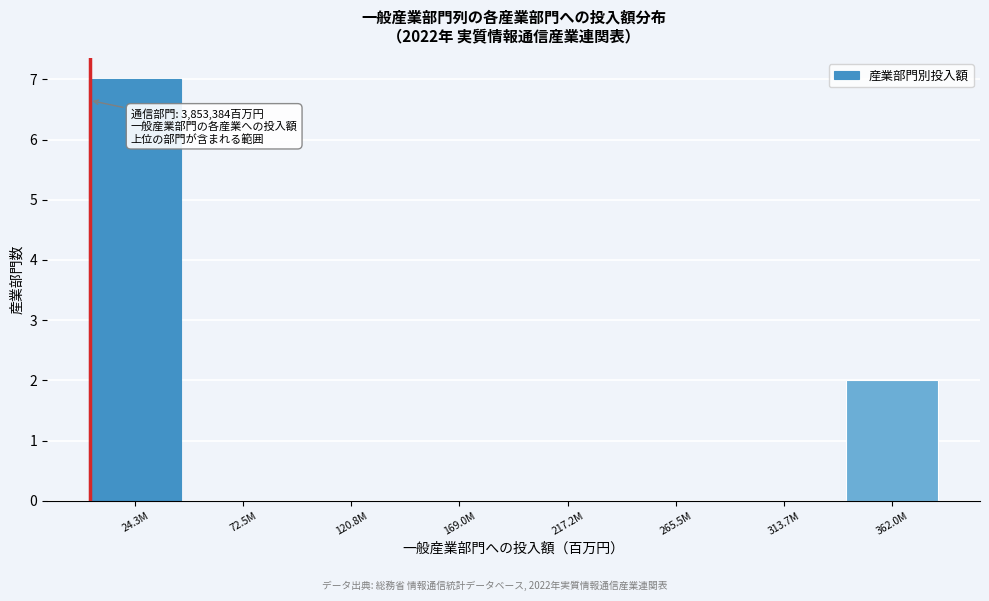

Reading right to left, what are all the values shown in this chart?

362.0M=2	313.7M=0	265.5M=0	217.2M=0	169.0M=0	120.8M=0	72.5M=0	24.3M=7